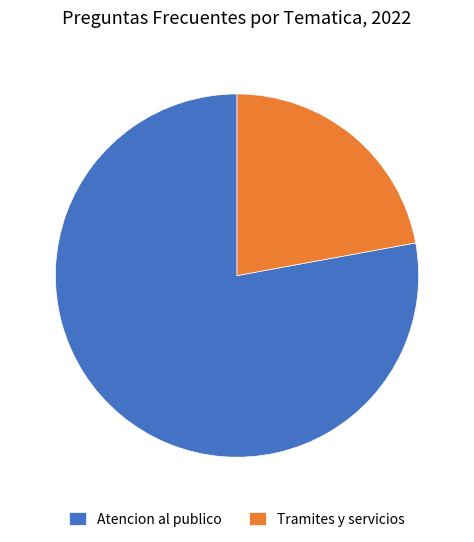

Is the sum of Atencion al publico and Tramites y servicios greater than half?

Yes